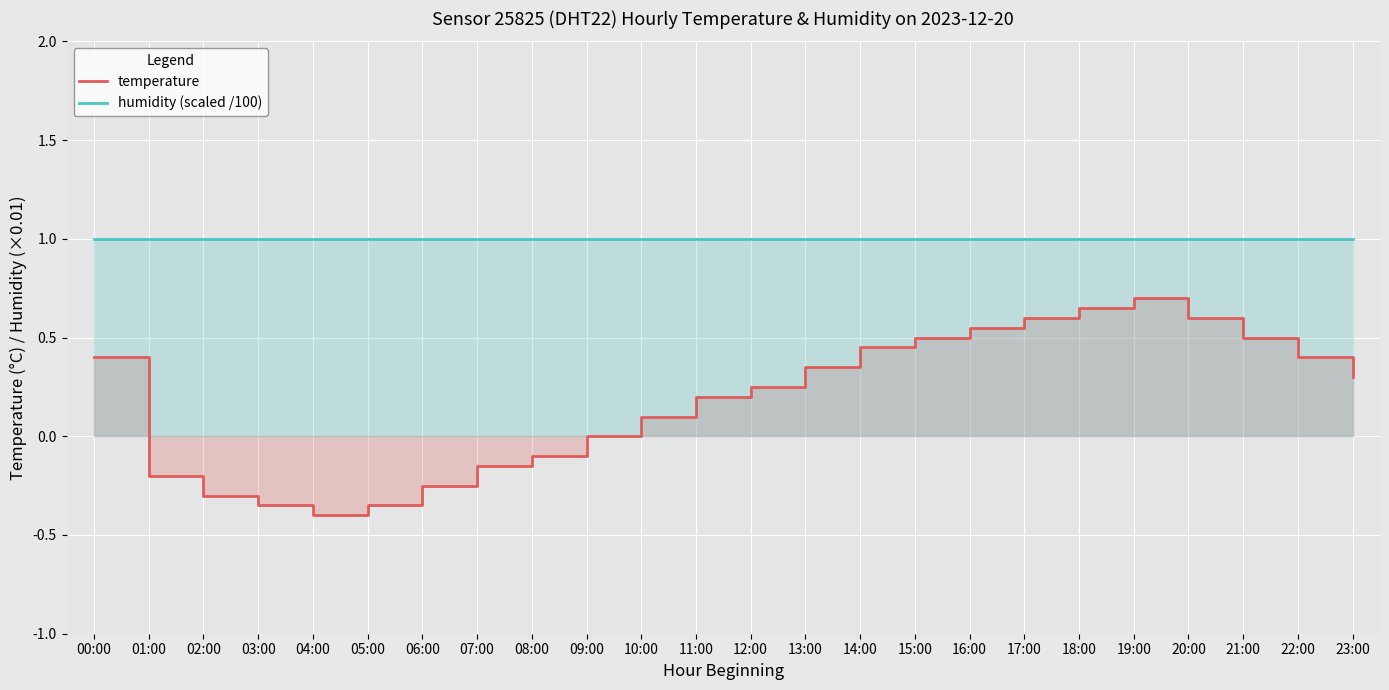

What is the approximate value of temperature_line at 18:00?

0.7